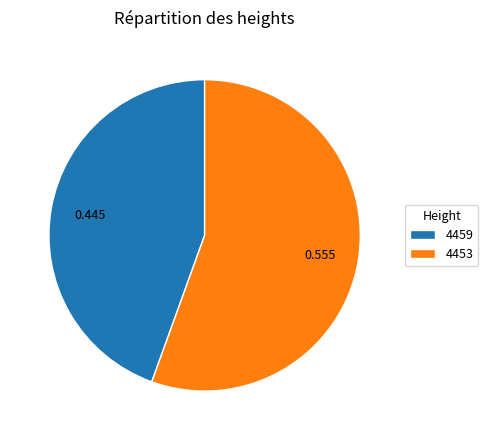

Combined, do 4453 and 4459 account for over 50%?

Yes